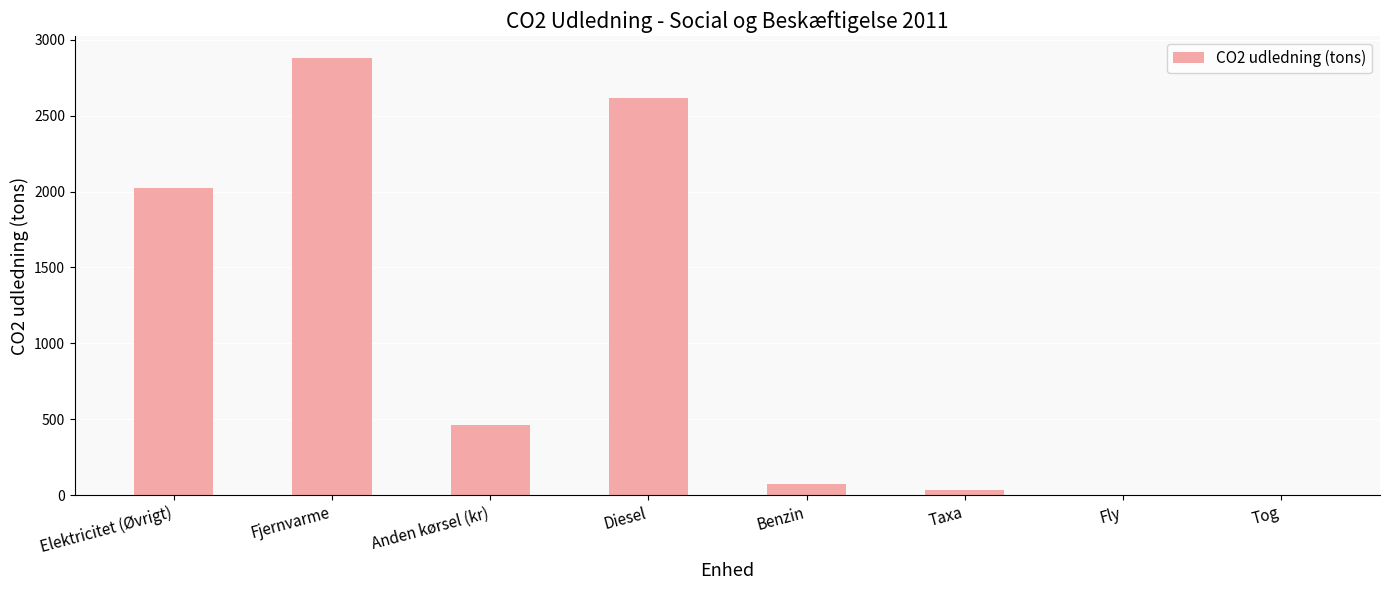

Which label corresponds to the largest value in the chart?

Fjernvarme